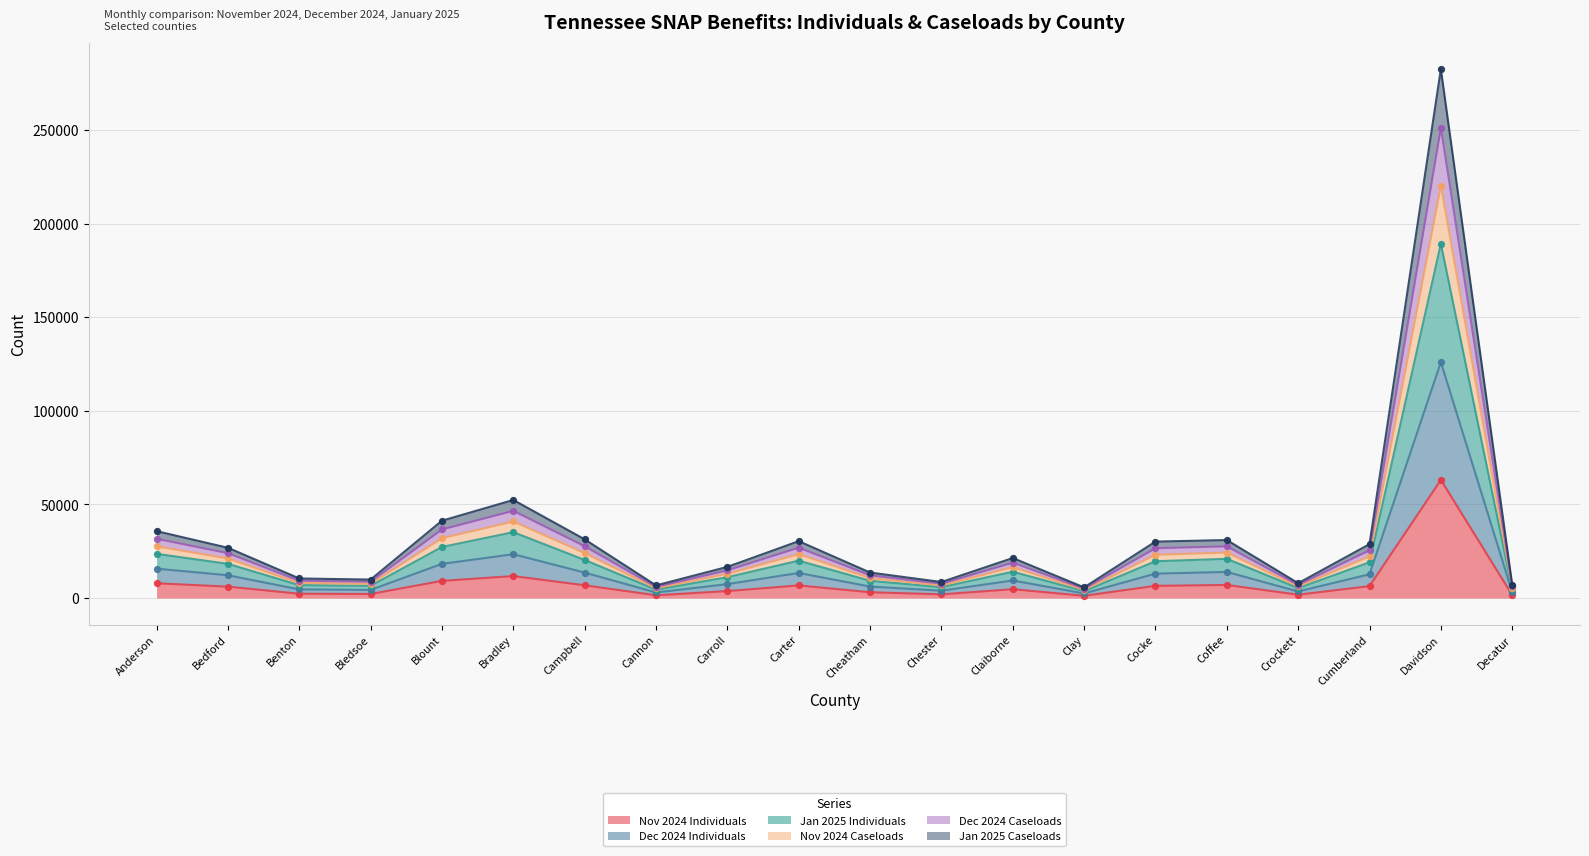

The value of Nov 2024 Individuals at Campbell is 6825. True or false?

True